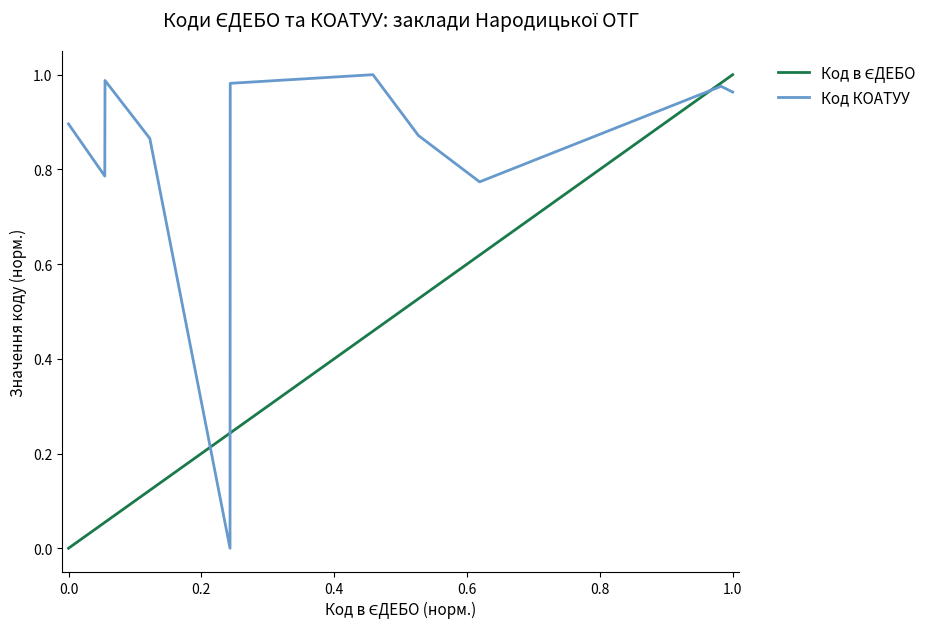

Which series has the largest total across all categories?

Код КОАТУУ